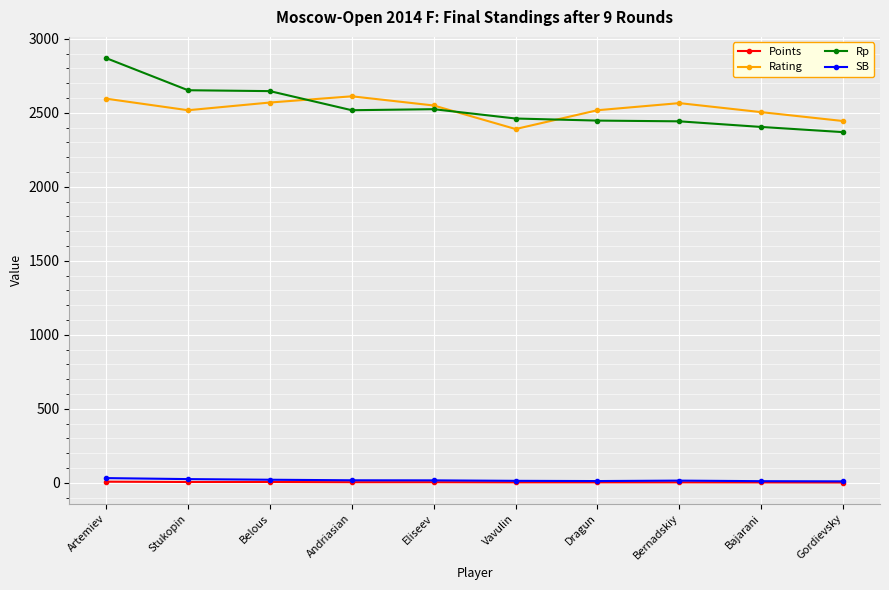

How many values in the SB series are below 17?

5